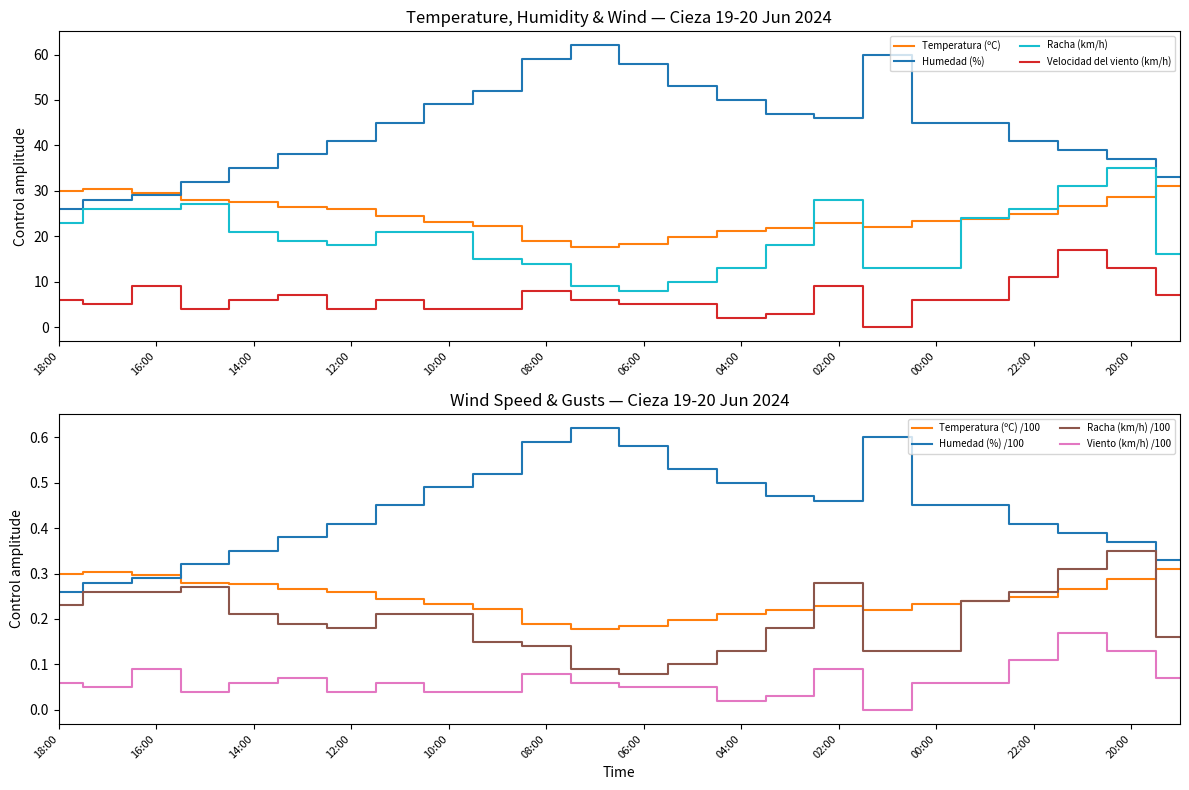

Between 16:00 and 13:00, which is larger?

16:00